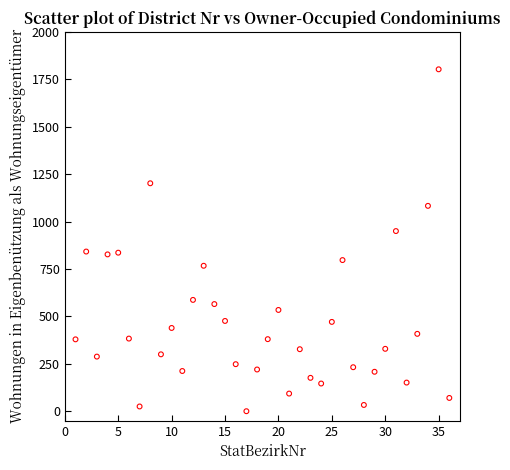

What is the range of Y values (max minus min)?

1803